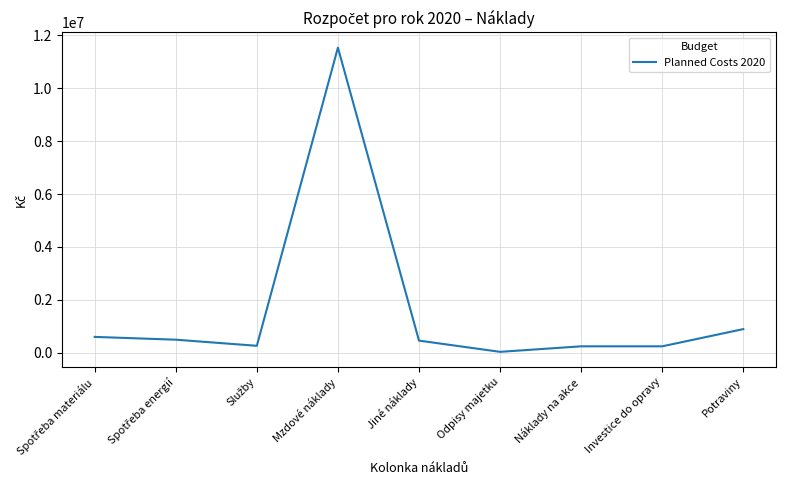

Which label corresponds to the largest value in the chart?

Mzdové náklady